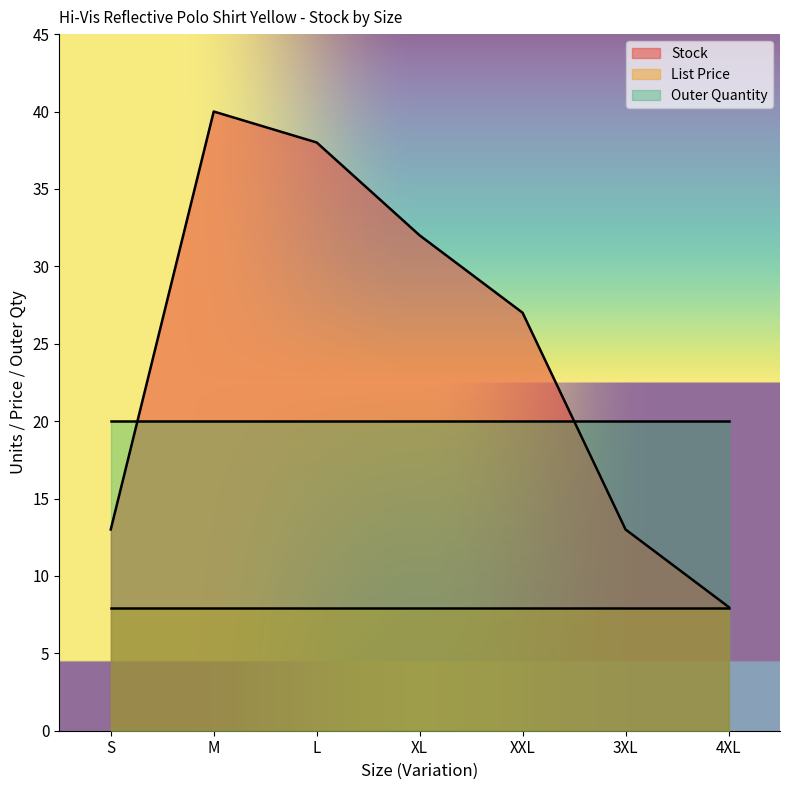

Which series changed the most between XXL and 3XL?

Stock